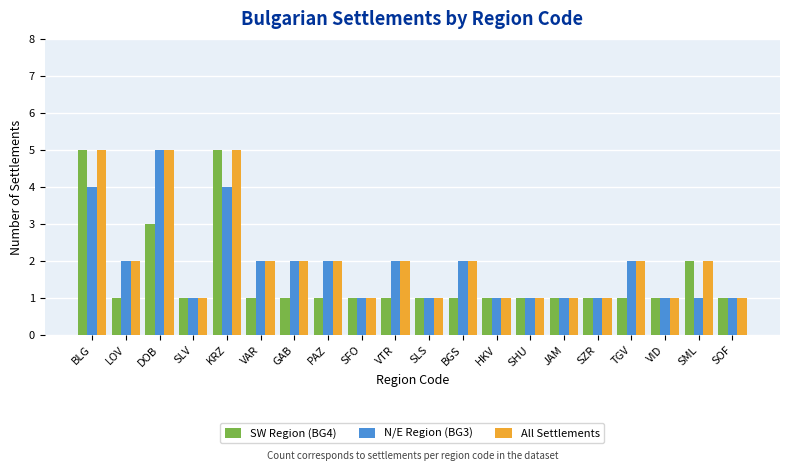

What is the greatest value displayed?

5